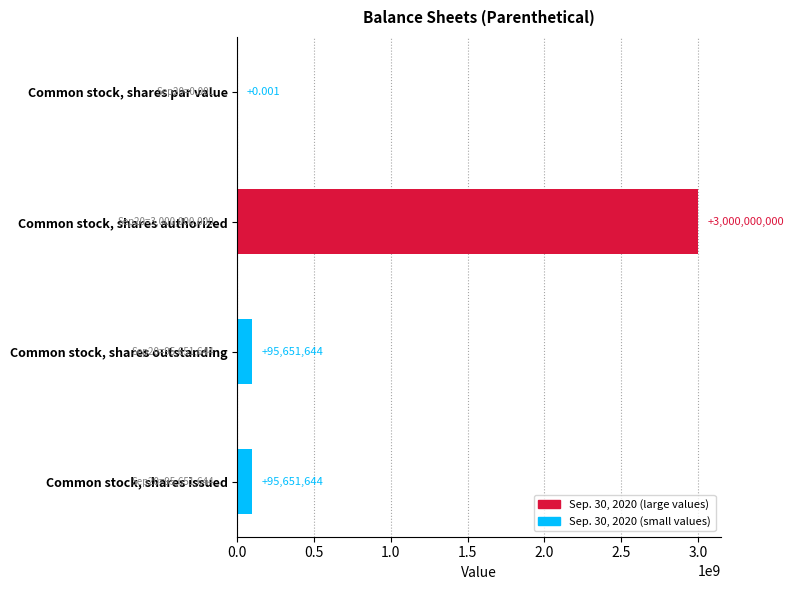

Which has a higher value, Common stock, shares par value or Common stock, shares issued?

Common stock, shares issued